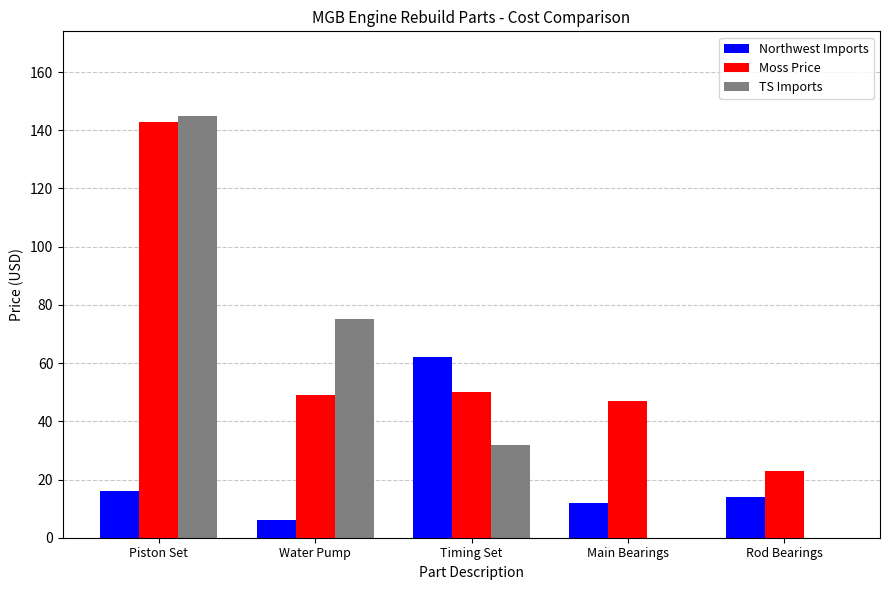

Which series has the widest spread of values?

TS Imports